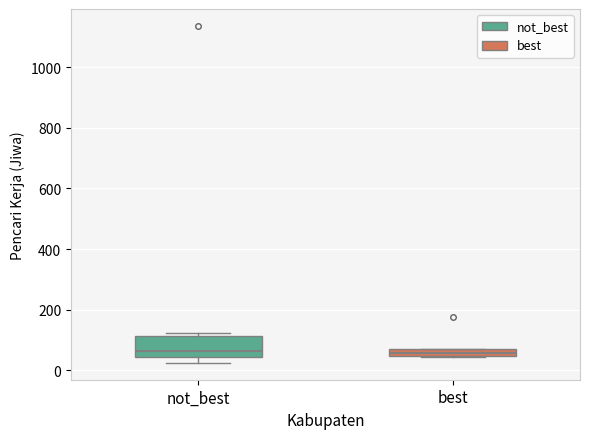

Comparing the boxes themselves (not the whiskers), which one is the tallest?

not_best